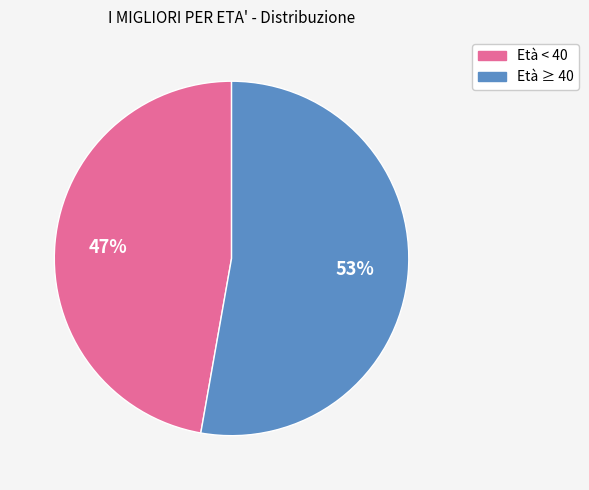

To the nearest percent, what is the difference between the largest and smallest slice percentages?

6%